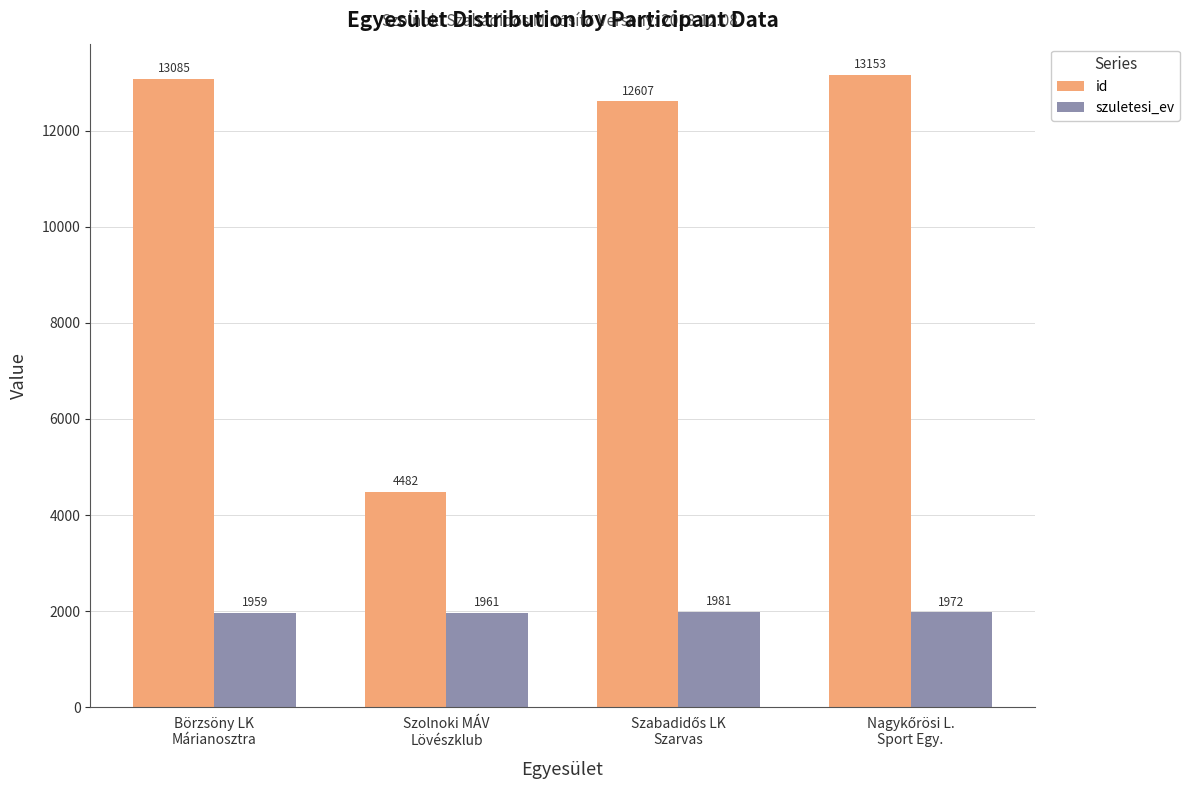

What is the approximate value of szuletesi_ev at Börzsöny LK
Márianosztra, to the nearest 10?

1960